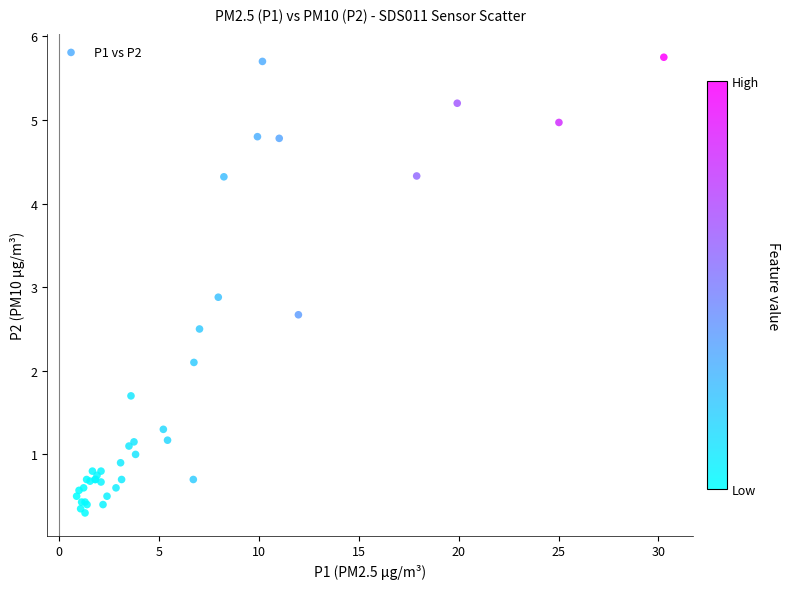

What Y value in the scatter plot is closest to 3?

2.9